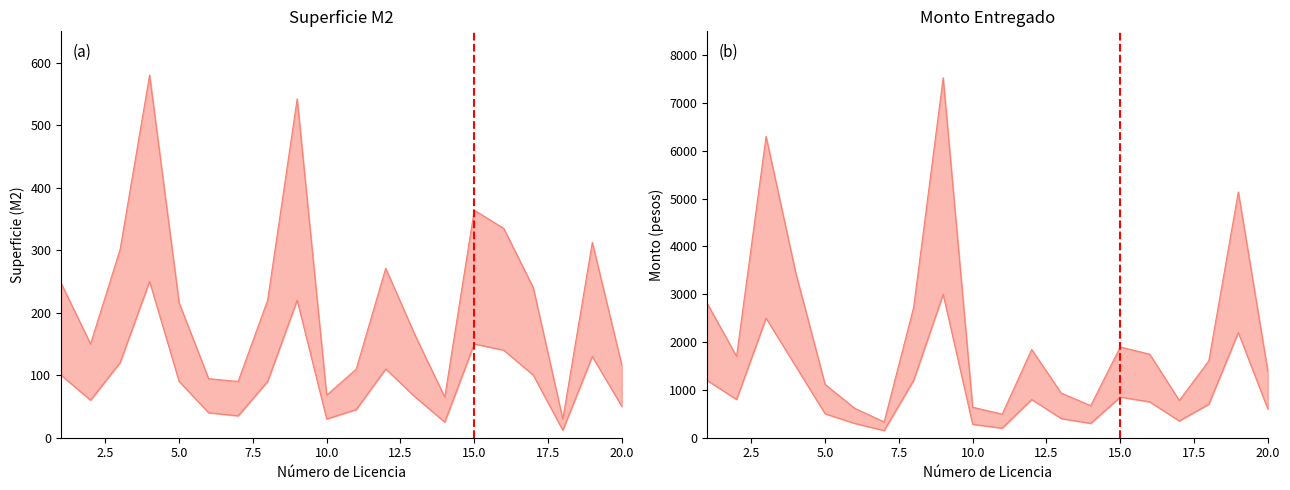

The value of col_5_upper at 13 is 24.5. True or false?

False